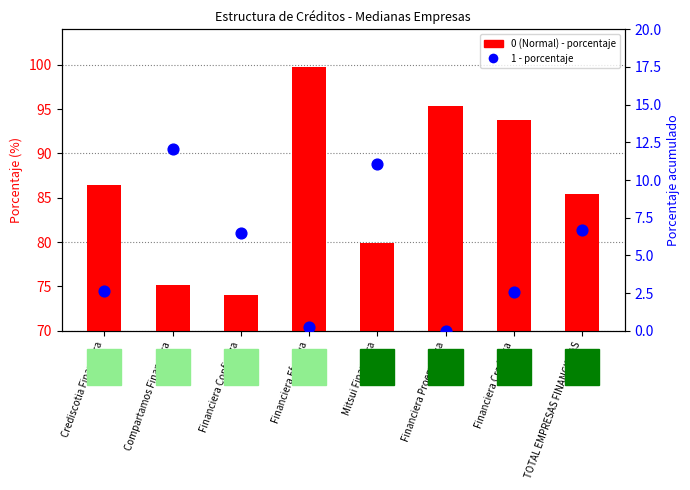

Which has a higher value, Compartamos Financiera or Financiera Efectiva?

Financiera Efectiva